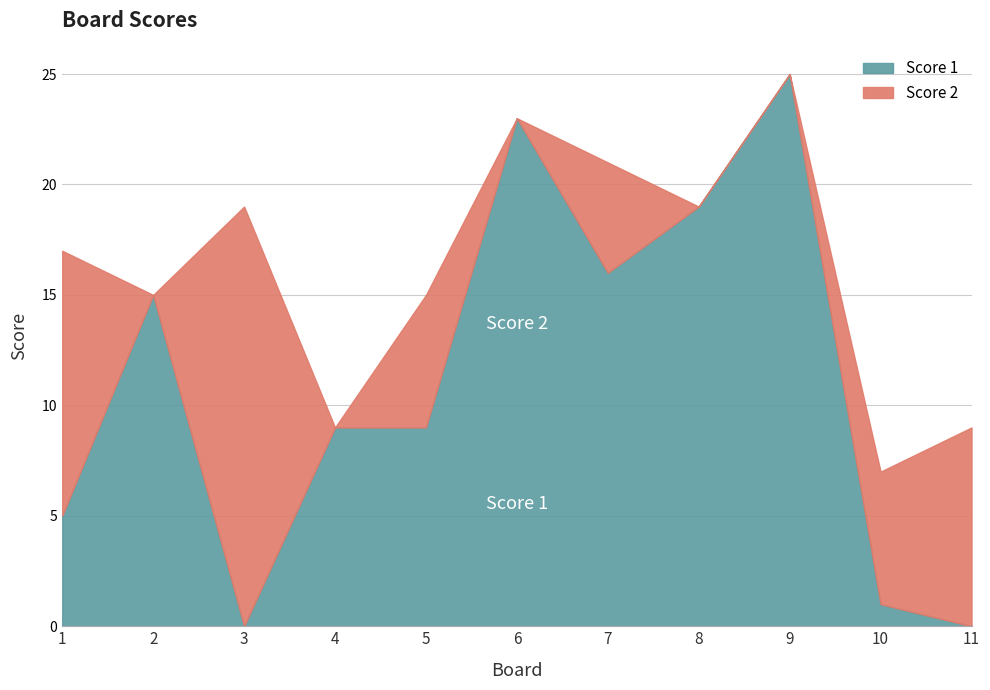

Between 1 and 8, which series saw the biggest shift?

Score 1